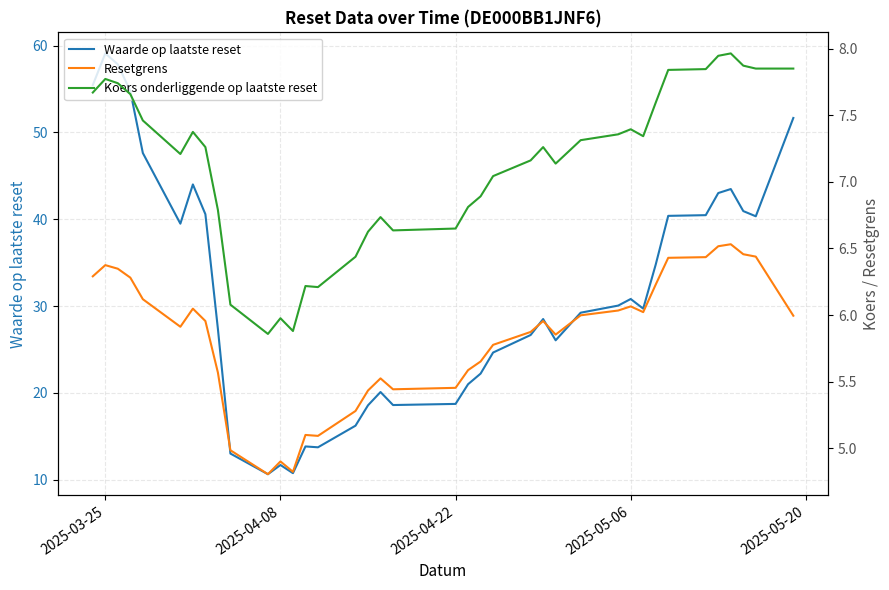

What is the maximum value for Waarde op laatste reset?

59.1